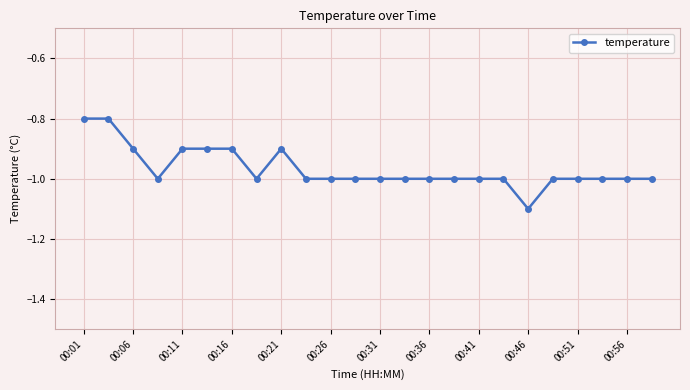

What is the smallest value displayed?

-1.1